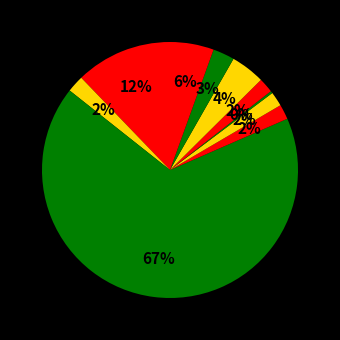

Which category has the smallest portion of the pie?

Náhradní díly